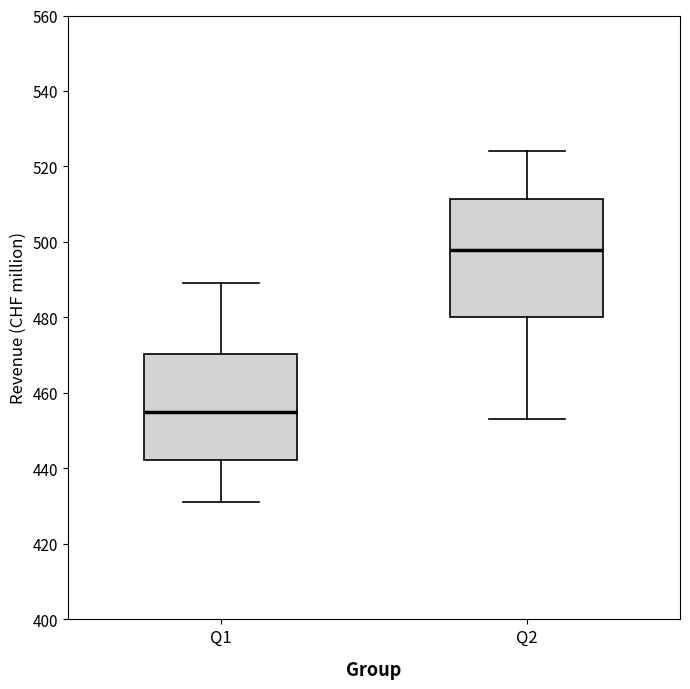

Which box is the tallest, from its lower edge to its upper edge?

Q2